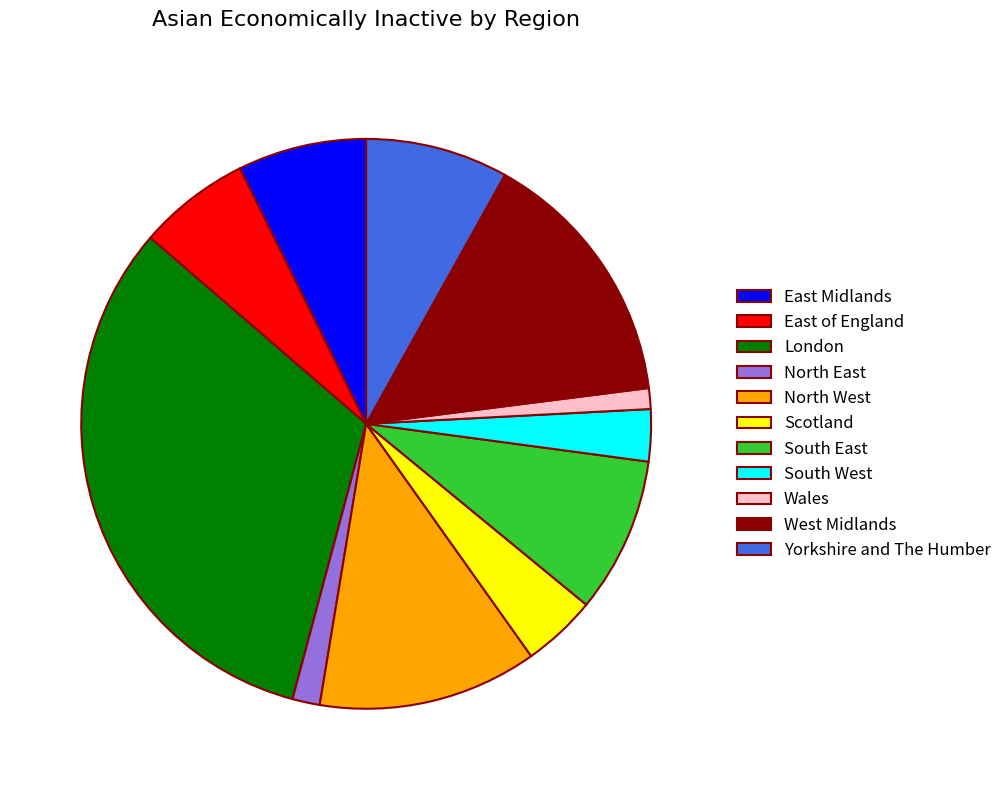

What is the largest slice in the pie chart?

London